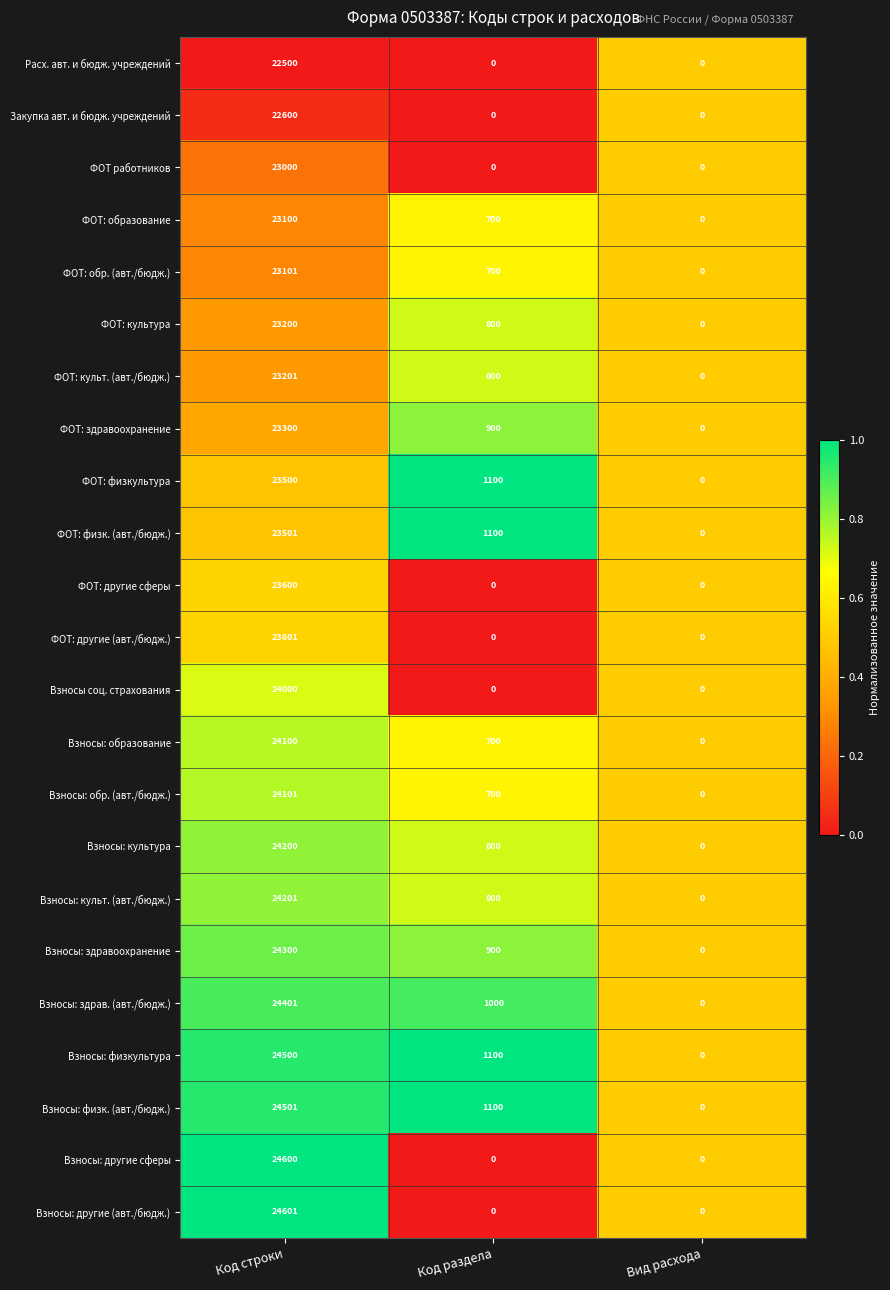

What is the sum of the Взносы: культ. (авт./бюдж.) values at Код раздела and Вид расхода?

800